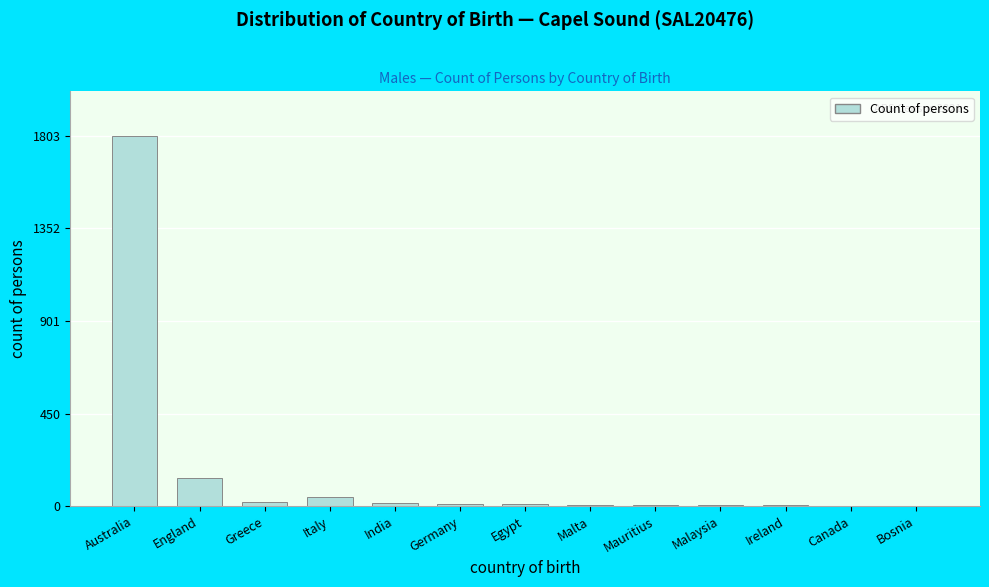

What is the sum of all values?

2065